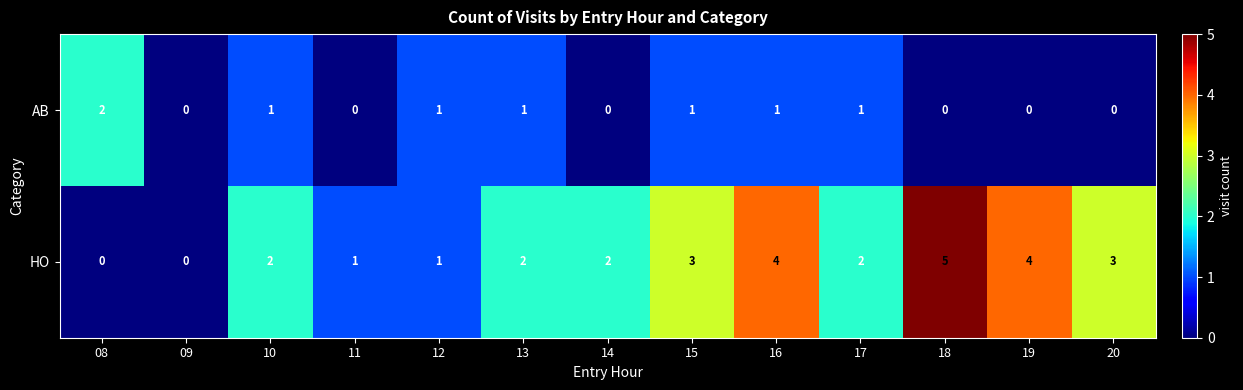

What is the spread (max minus min) of values at 19?

4